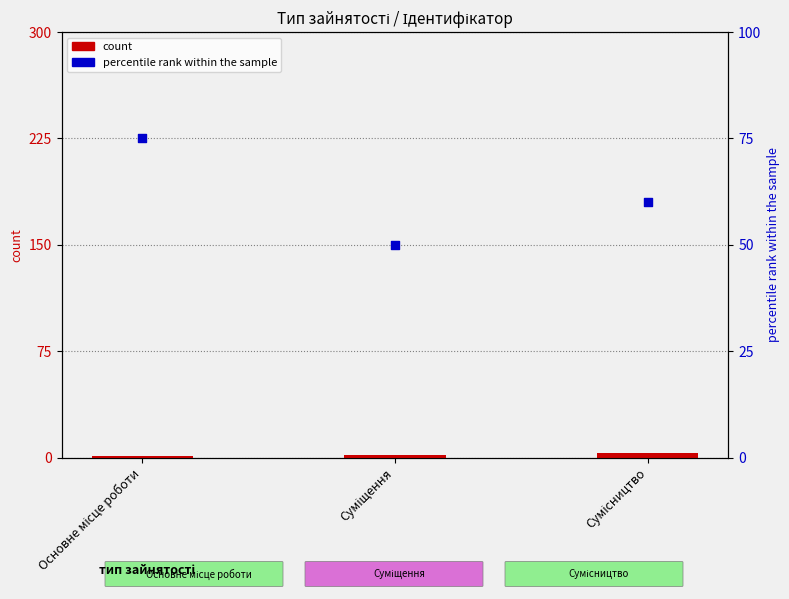

At how many categories does at least one series exceed 38?

3